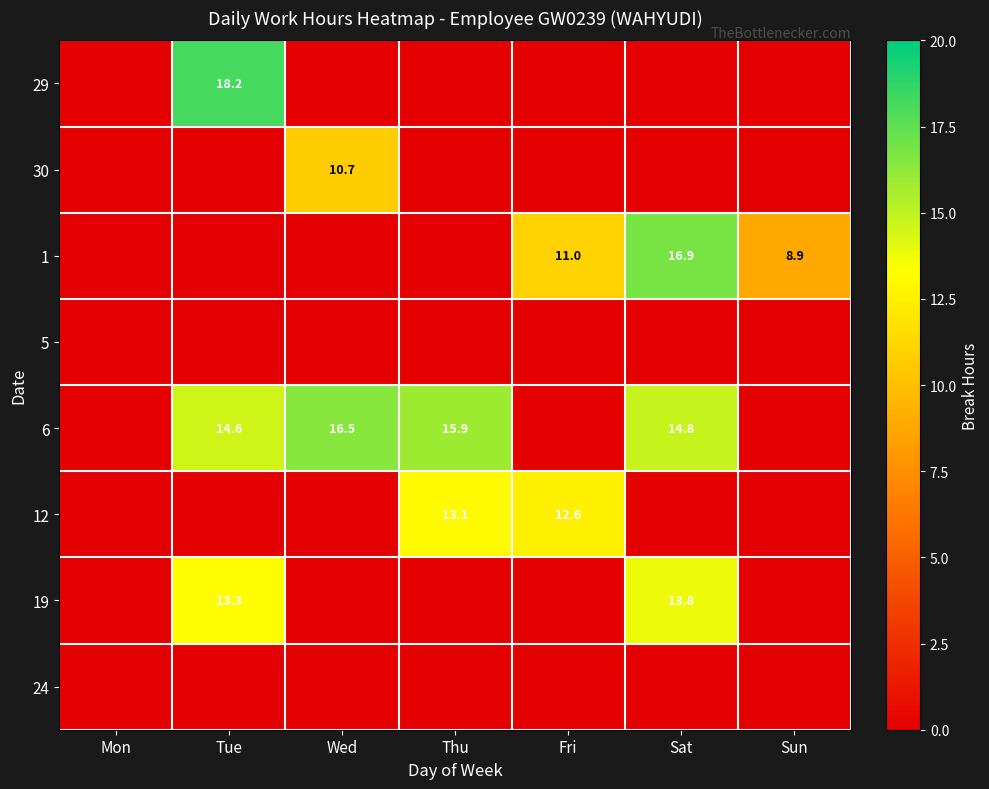

The value of 1 at Fri is 18.4. True or false?

False